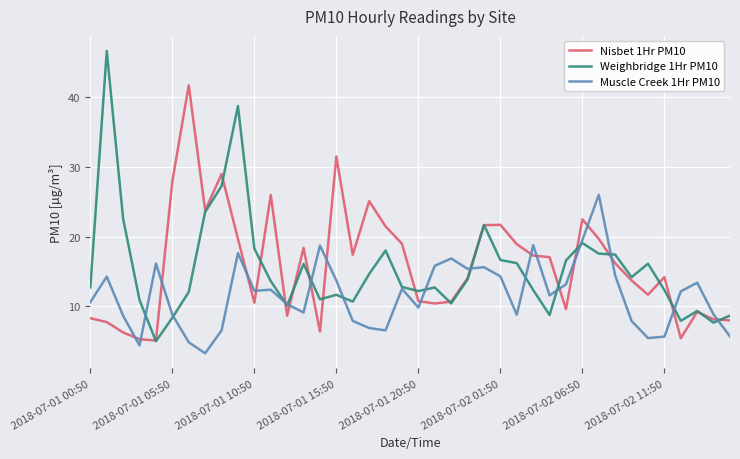

Rank the series by their maximum value, from lowest to highest.

Muscle Creek 1Hr PM10, Nisbet 1Hr PM10, Weighbridge 1Hr PM10